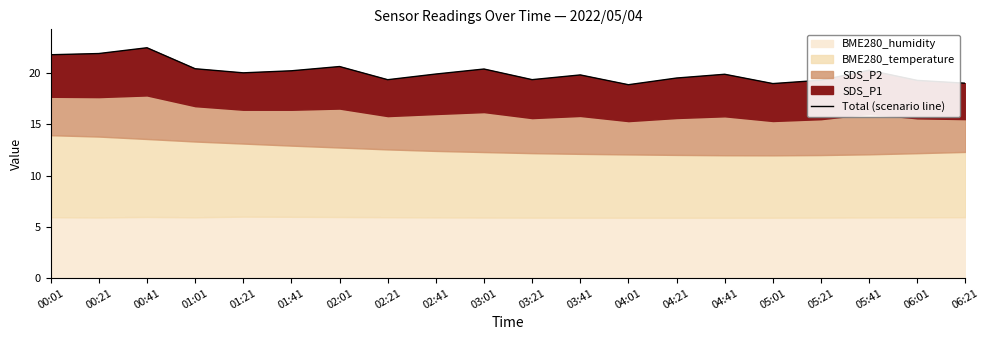

Between 04:01 and 02:01, which is larger?

02:01